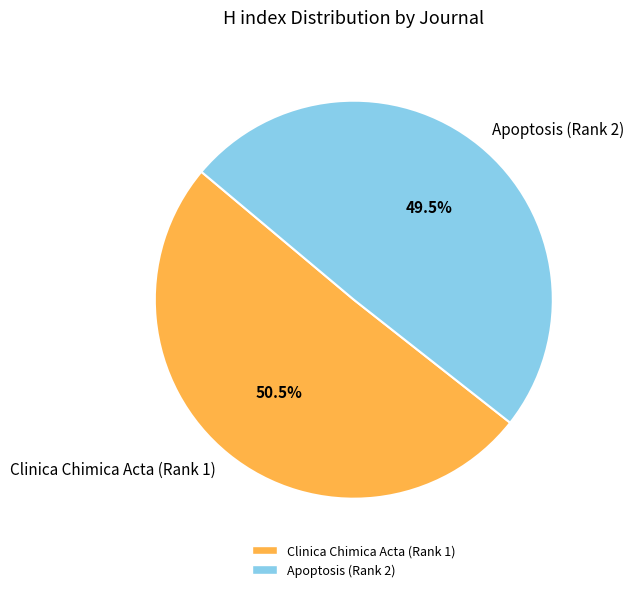

How many segments does this pie chart have?

2